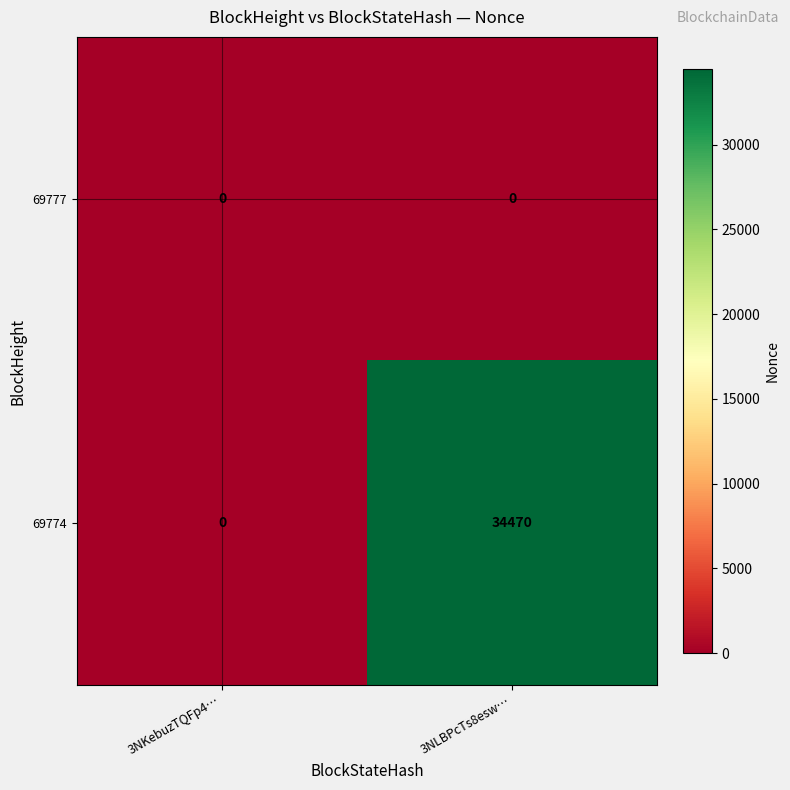

Rank the categories by 69774 value from highest to lowest.

3NLBPcTs8esw…, 3NKebuzTQFp4…